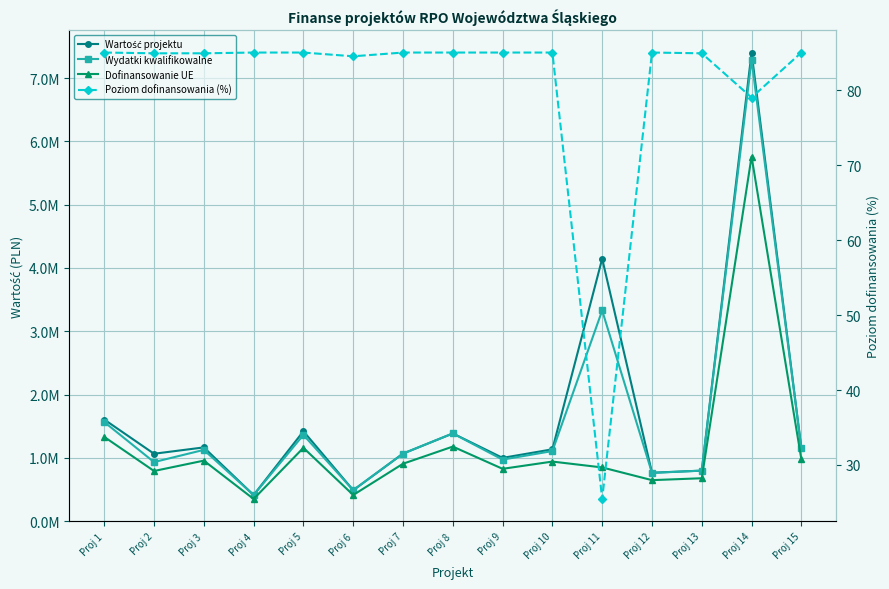

At which category is the sum across all series the highest?

Proj 14